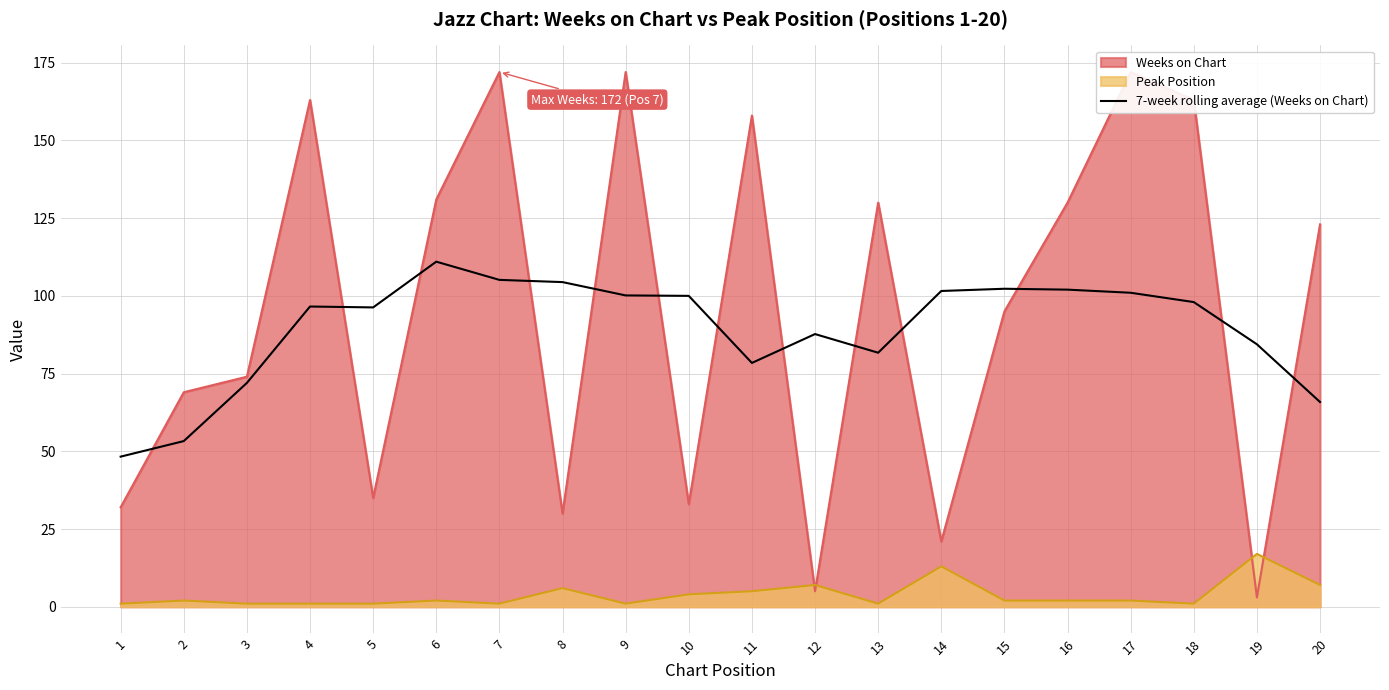

The chart shows a value of 150.4 at 15. True or false?

False